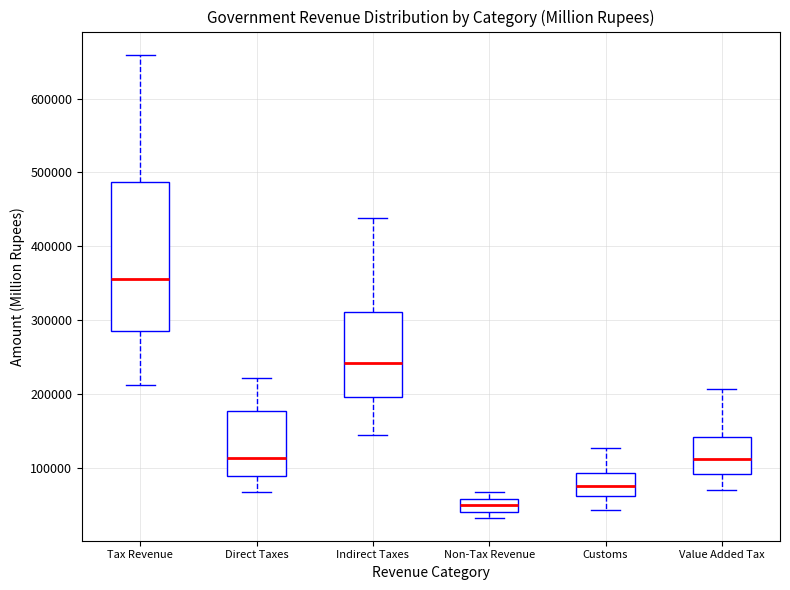

Which box is the tallest, from its lower edge to its upper edge?

Tax Revenue